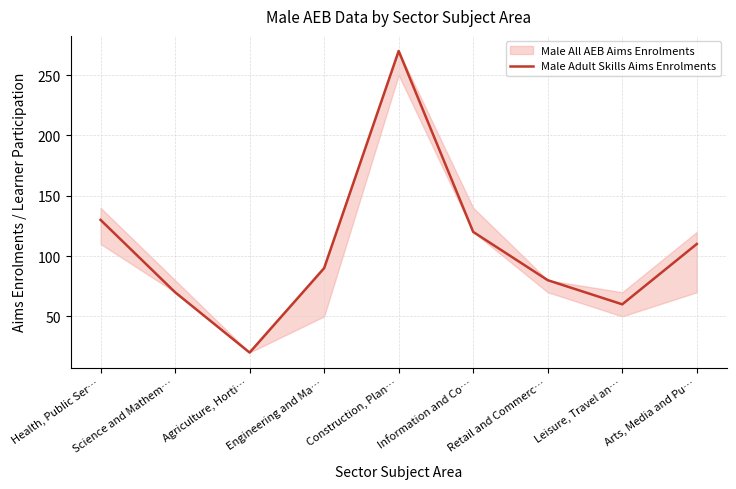

What is the approximate value at Information and Co…, to the nearest 50?

100